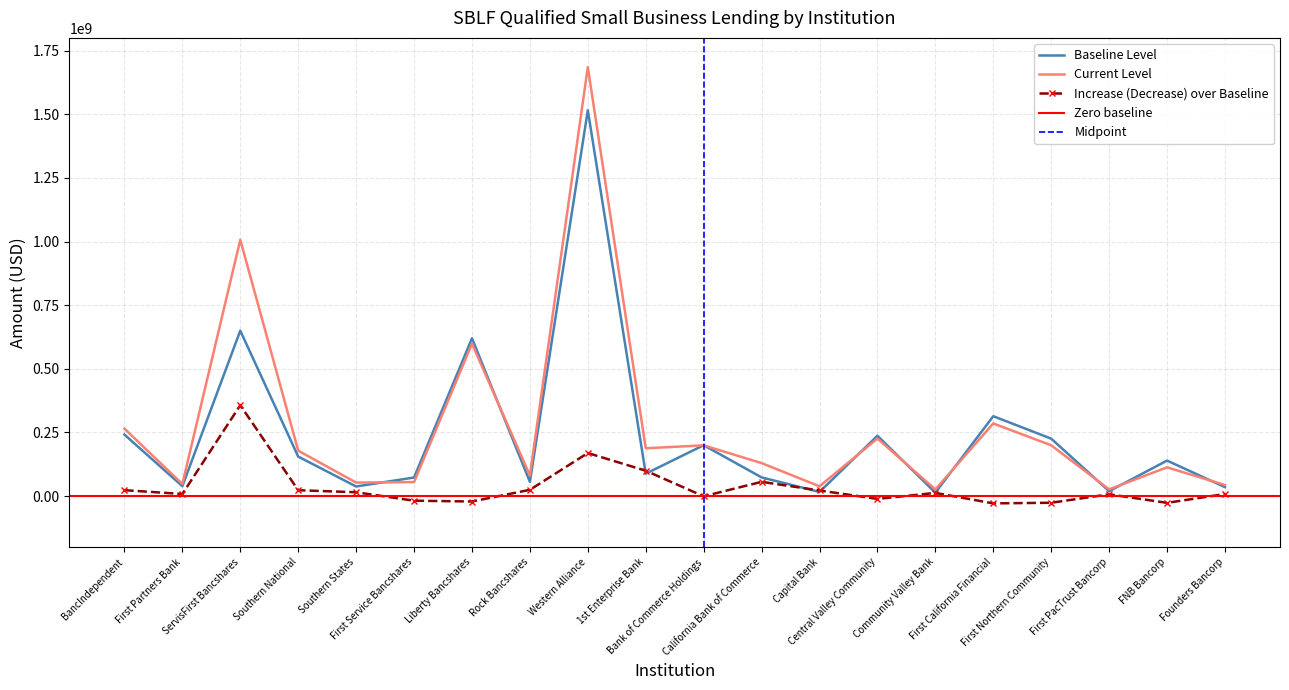

True or false: Increase (Decrease) over Baseline and Current Level intersect in this chart.

False